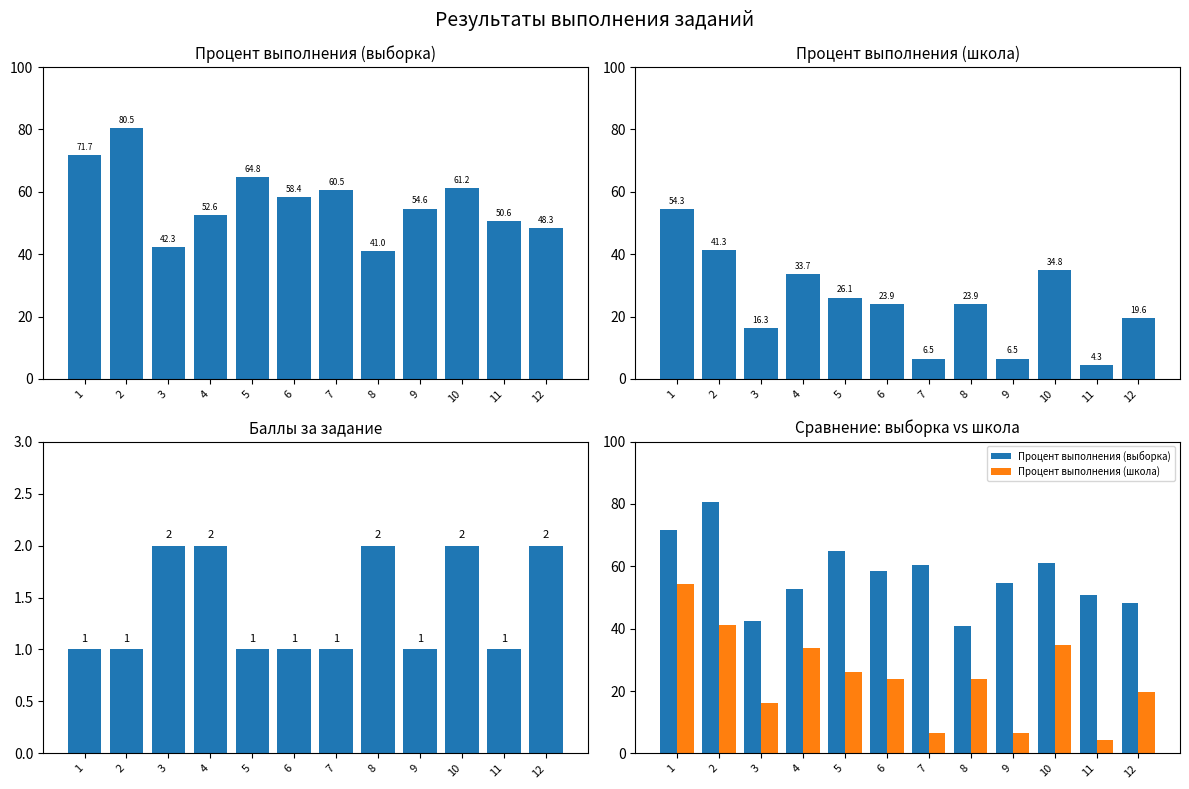

At which category is the sum across all series the highest?

1